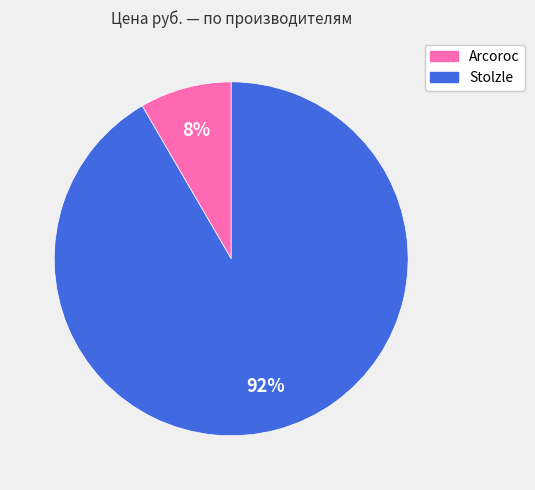

To the nearest percent, what is the average slice percentage?

50%